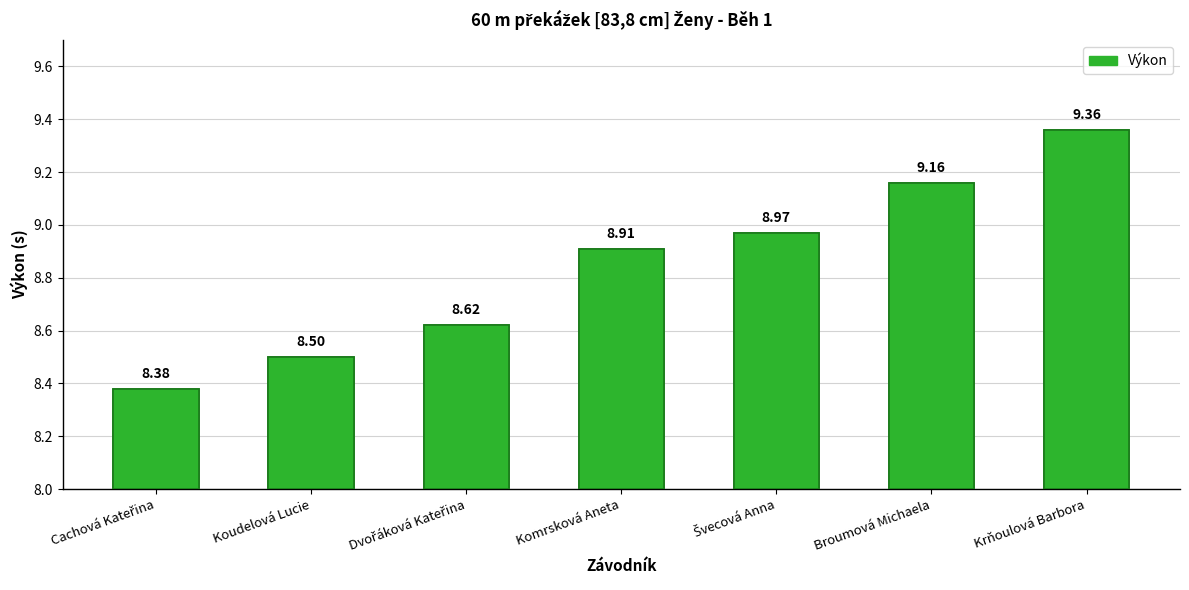

What is the change in value from Cachová Kateřina to Koudelová Lucie?

+0.1